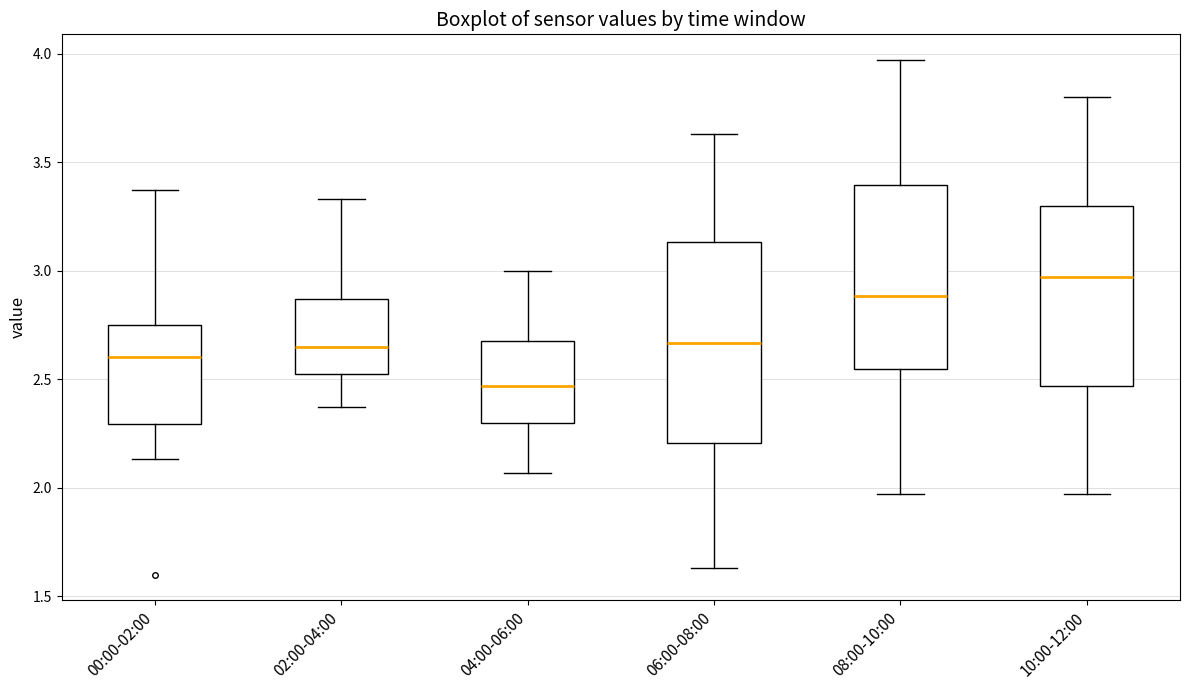

Which box is the tallest, from its lower edge to its upper edge?

06:00-08:00